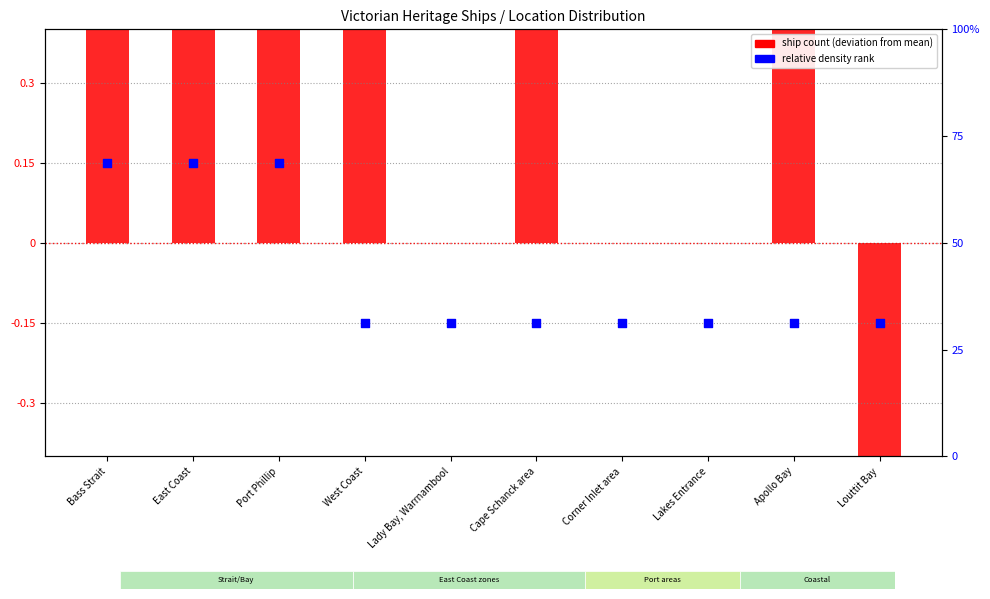

At which category is the sum across all series the highest?

East Coast